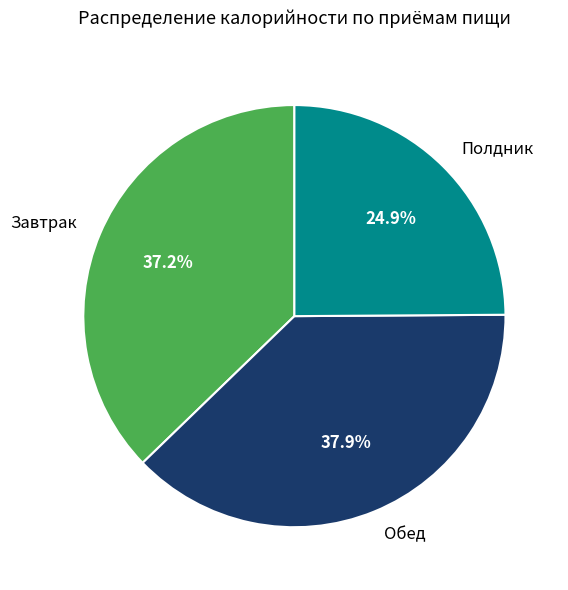

To the nearest percent, what is the combined percentage of Обед and Полдник?

63%